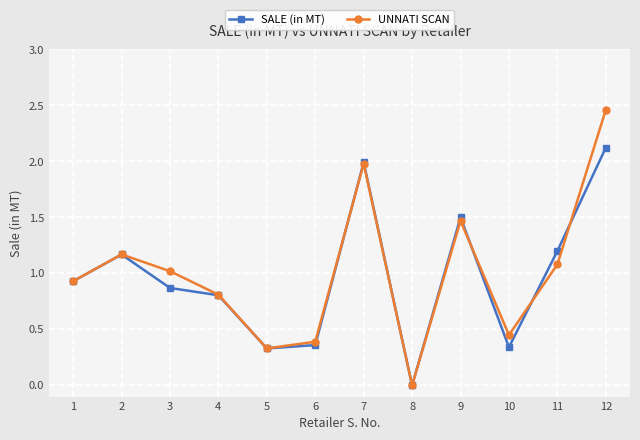

What is the difference between the SALE (in MT) values at 3 and 12?

1.3